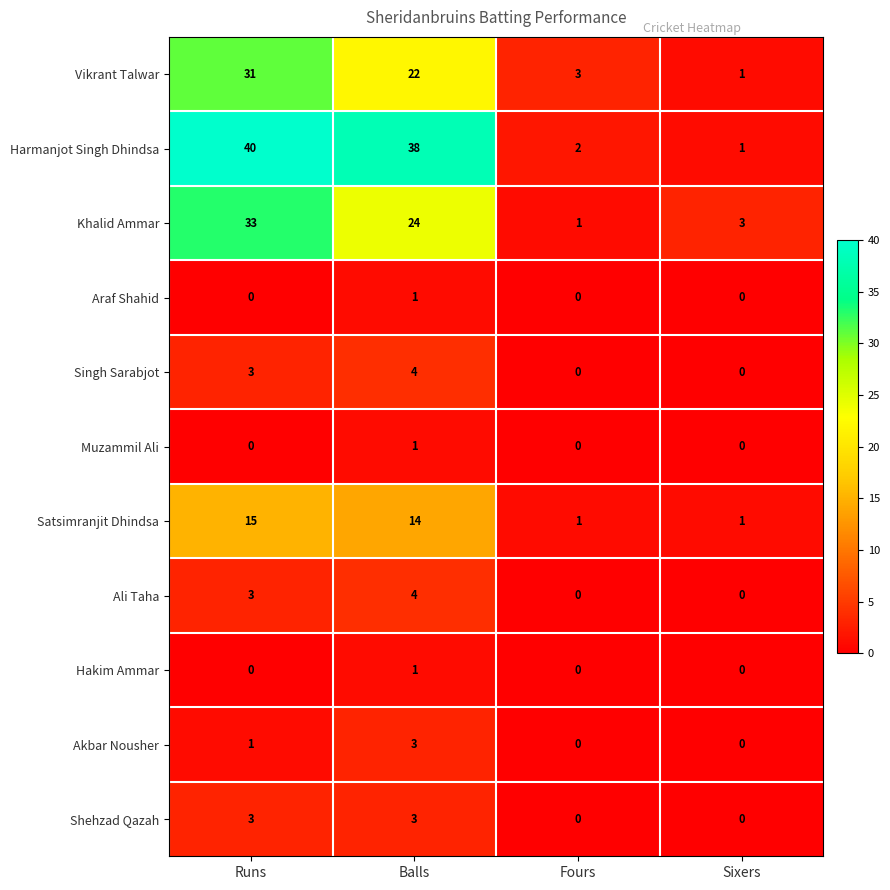

What is the difference between the Vikrant Talwar values at Fours and Runs?

28